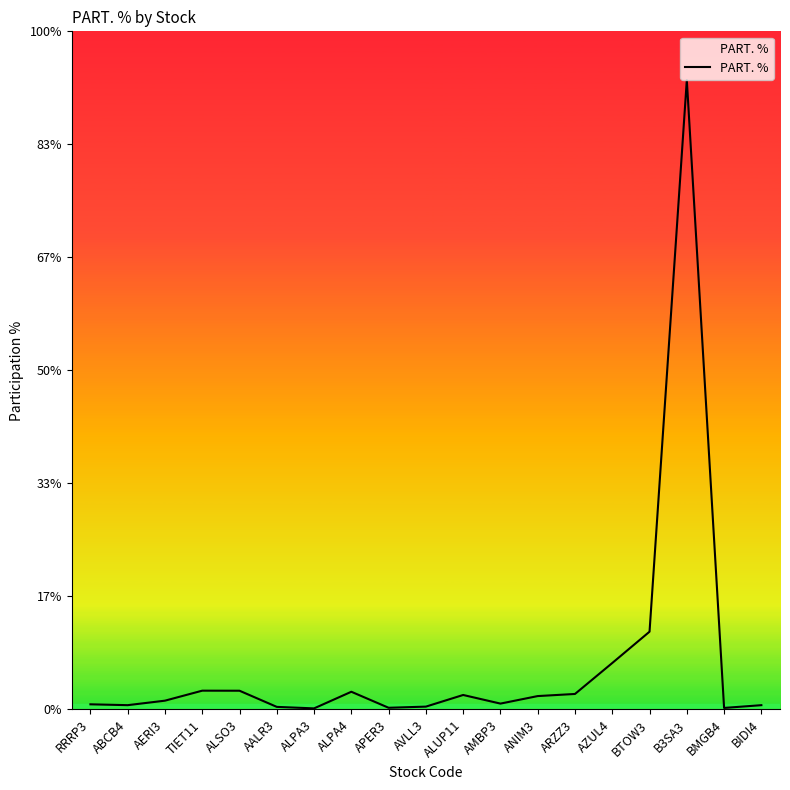

What is the label of the 12th point from the left?

AMBP3